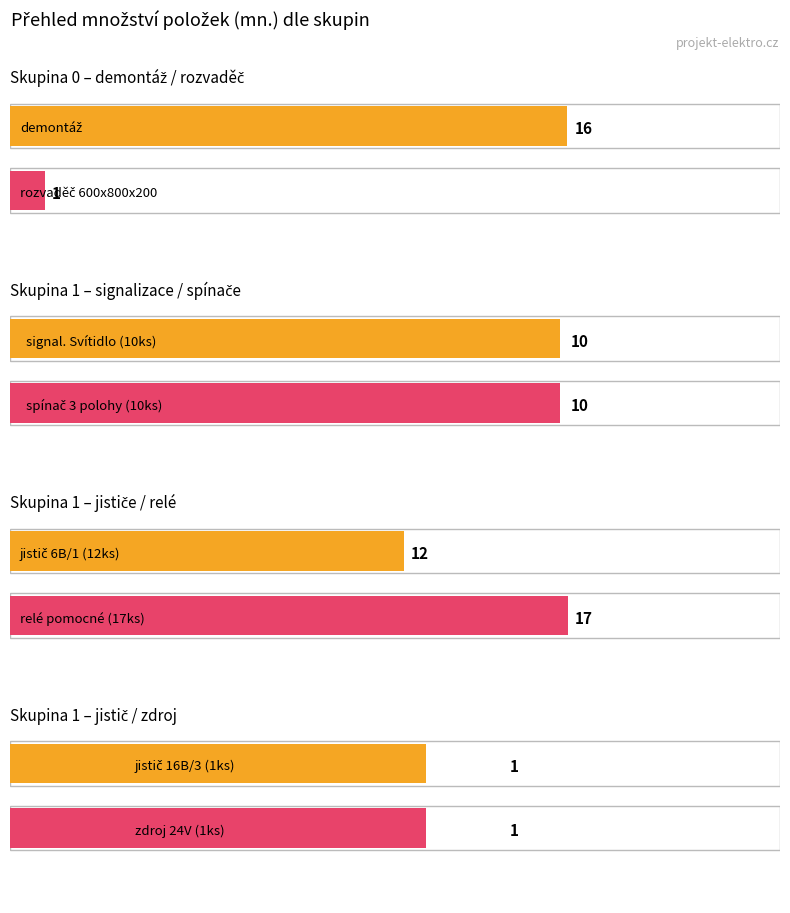

At how many categories does at least one series exceed 11?

2